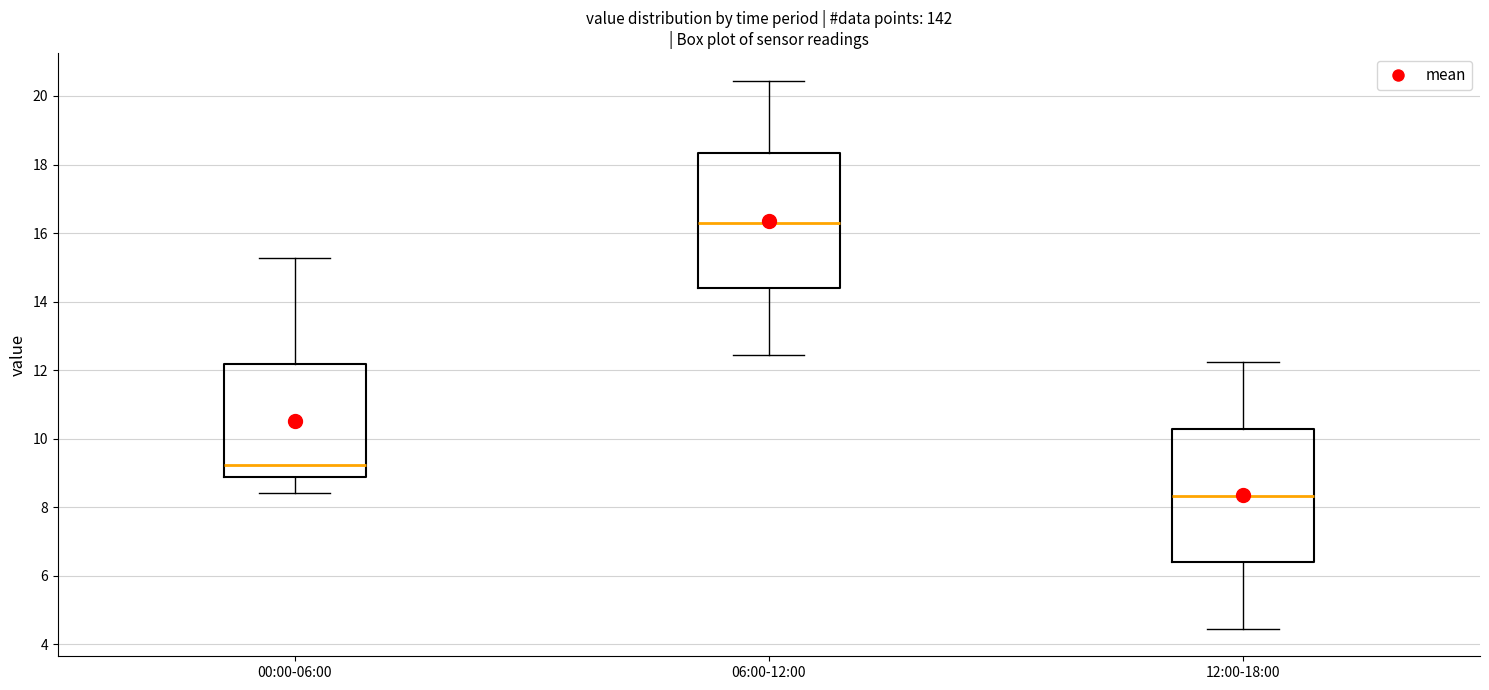

Reading left to right, transcribe this box plot: for each box, give where its median line is, the range the box spans, and where its two whiskers end, as read against the y-axis. The values are not printed on the chart, so give them approximately, as read against the axis.

00:00-06:00: median 9.2, box 8.8 to 12.2, whiskers 8.4 to 15.2
06:00-12:00: median 16.2, box 14.4 to 18.4, whiskers 12.4 to 20.4
12:00-18:00: median 8.4, box 6.4 to 10.2, whiskers 4.4 to 12.2